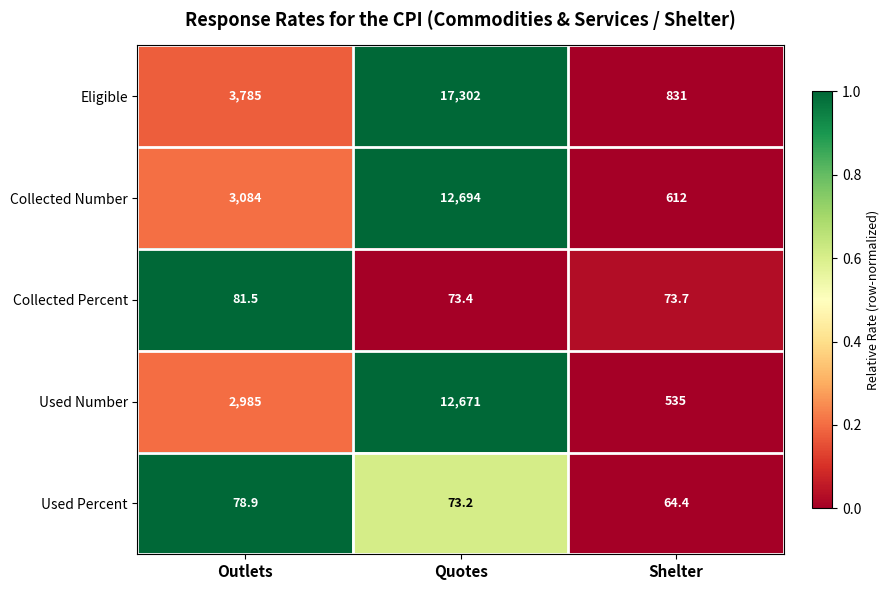

At which label does Used Percent first exceed 73?

Outlets